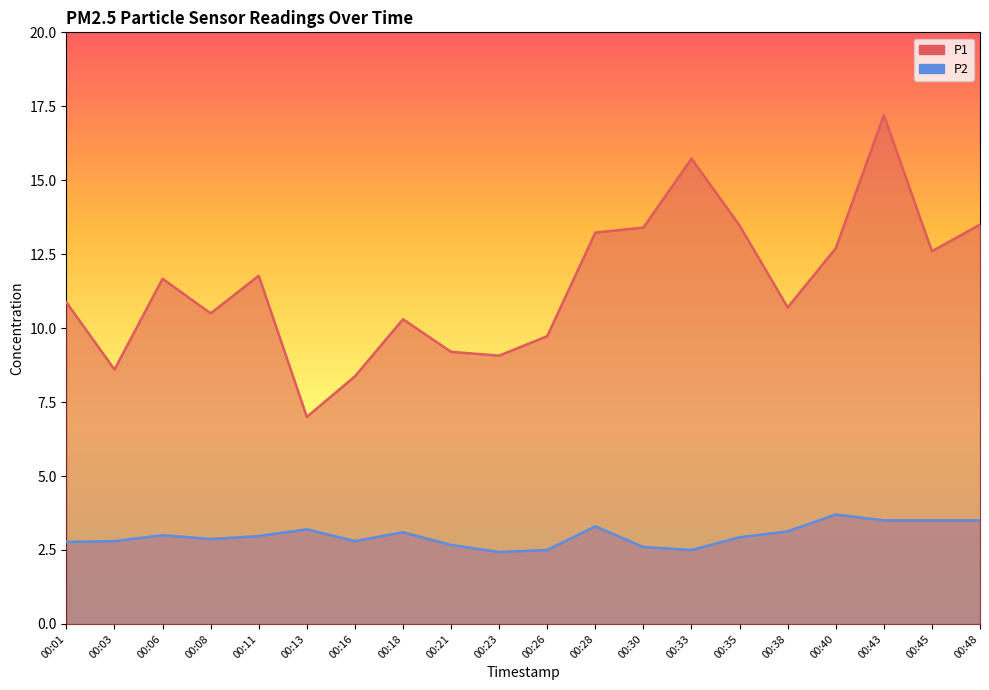

Rank the series at 00:30 from lowest to highest value.

P2, P1